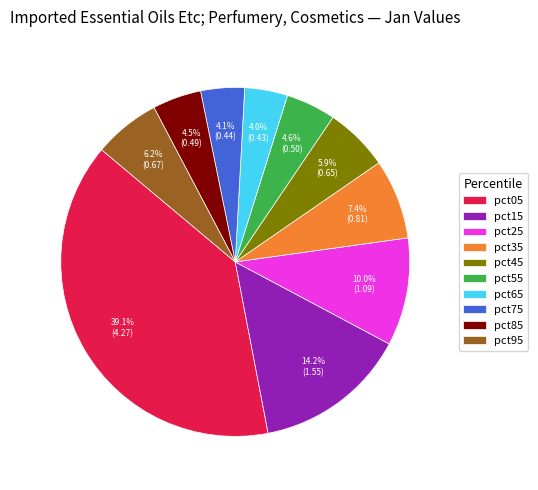

Is there a majority slice in this chart?

No